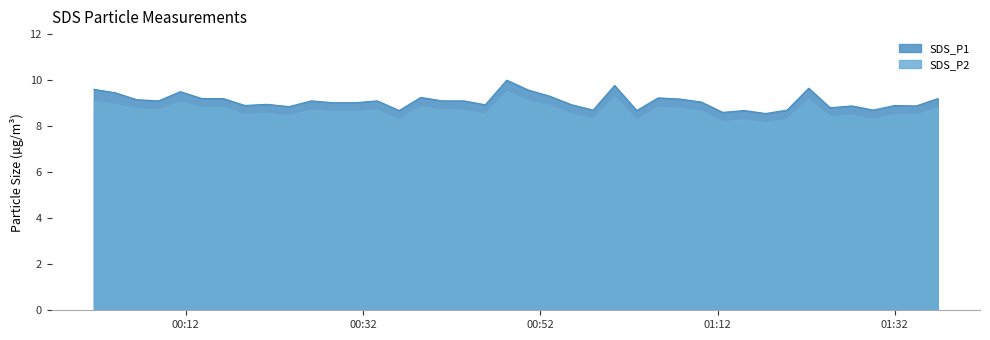

How many lines are shown in the chart?

2